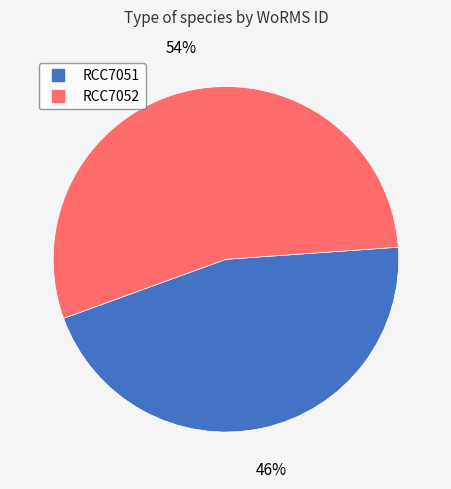

How many slices are in this pie chart?

2